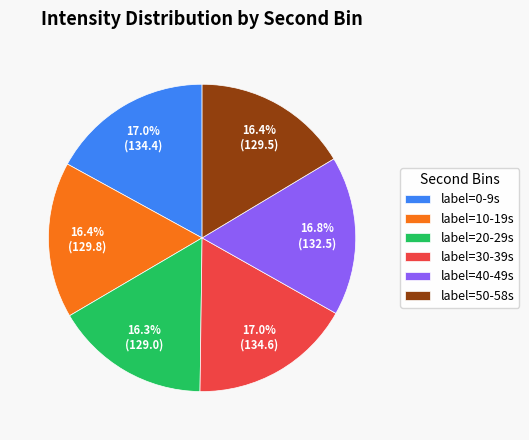

To the nearest percent, what is the difference between the largest and smallest slice percentages?

1%